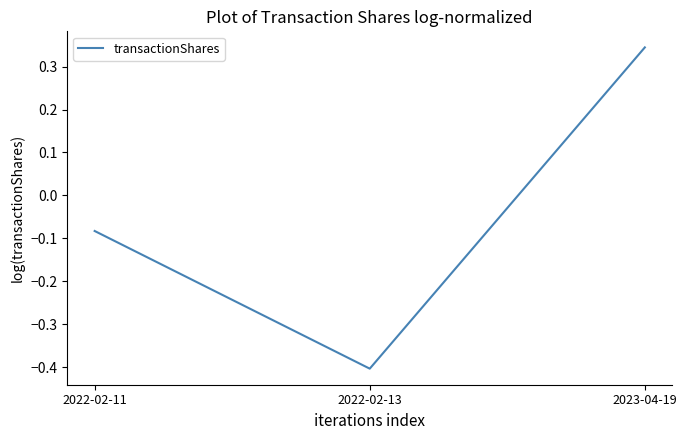

What is the change in value from 2022-02-11 to 2022-02-13?

-0.3